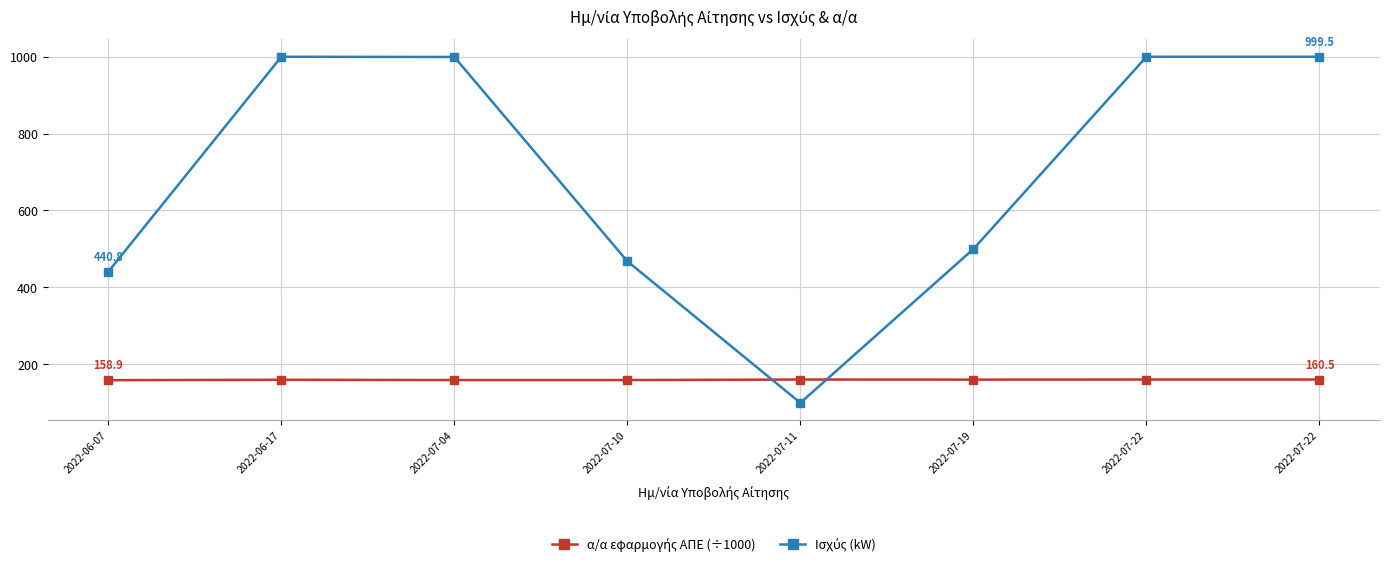

Between 2022-07-11 and 2022-07-22, which series saw the biggest shift?

Ισχύς (kW)